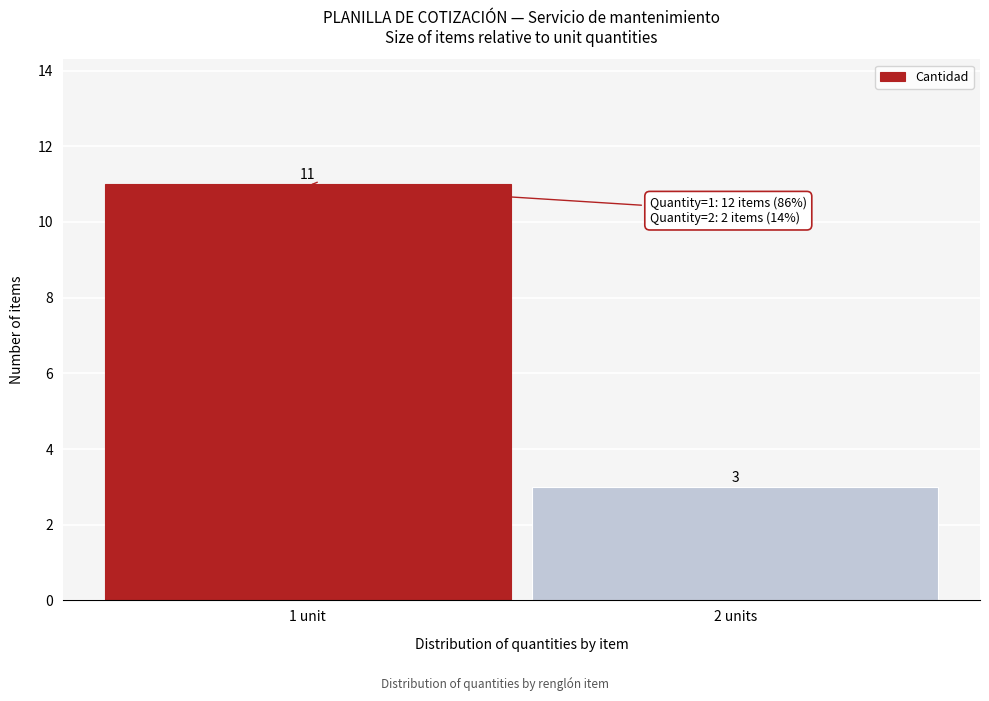

Reading left to right, extract all data points from this chart.

1 unit=11	2 units=3